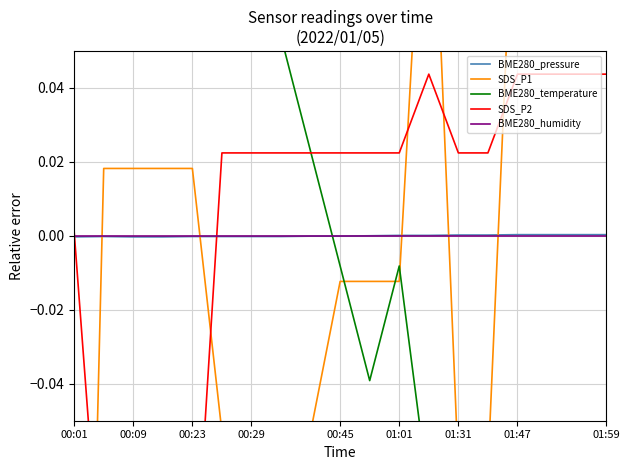

Is it true that BME280_humidity equals 0.0 at 00:01?

True